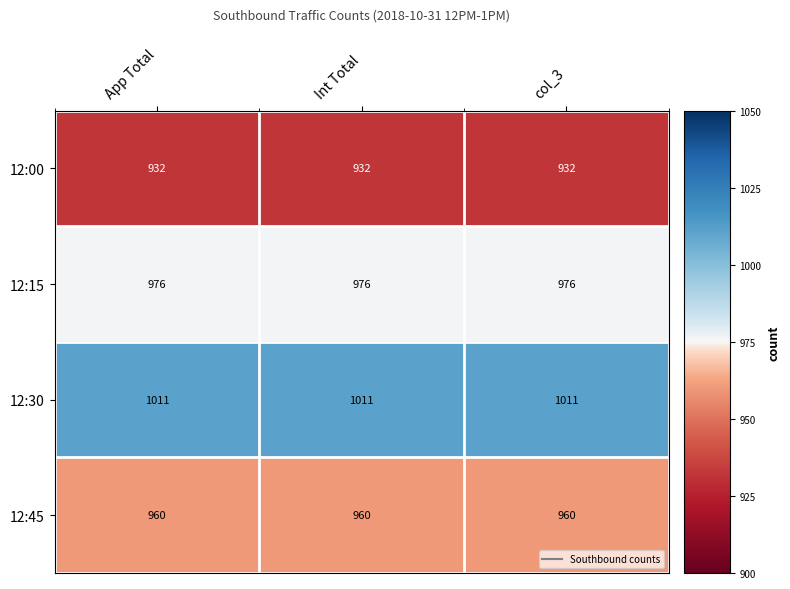

What is the difference between the highest and lowest values at App Total?

79